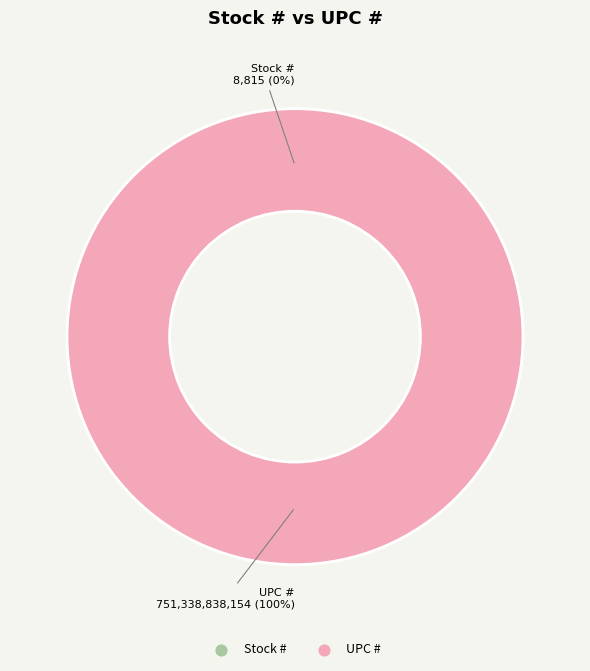

The Stock # slice represents 0% of the pie. True or false?

True